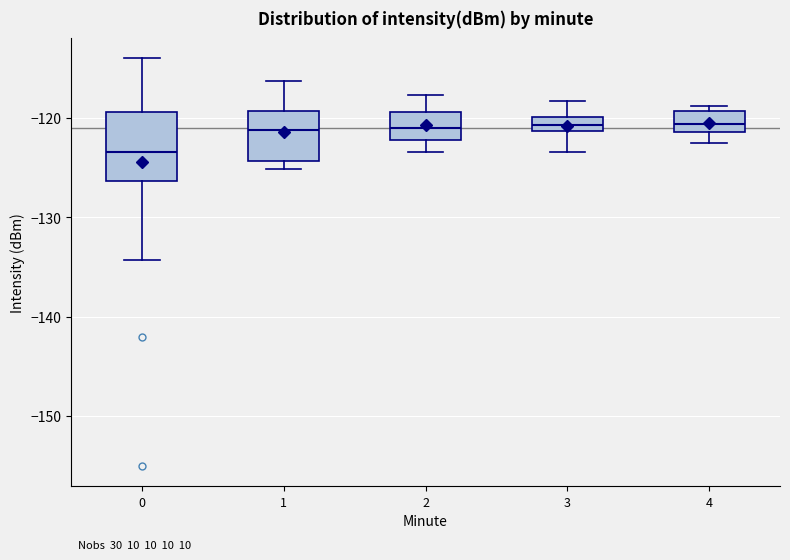

Which box has the lowest median line?

0